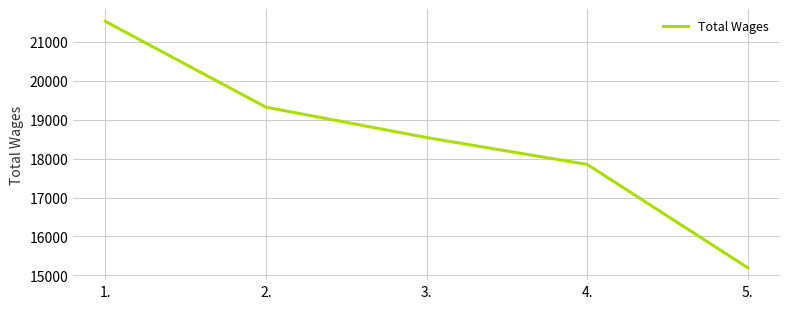

What is the difference between the second highest and second lowest values?

1470